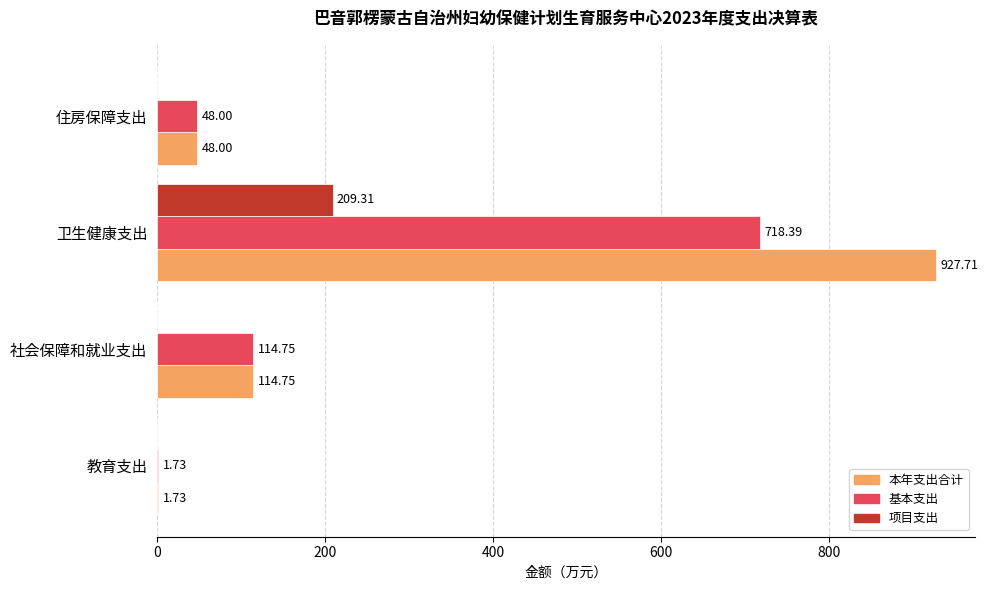

What is the sum of the 基本支出 values at 卫生健康支出 and 教育支出?

720.1